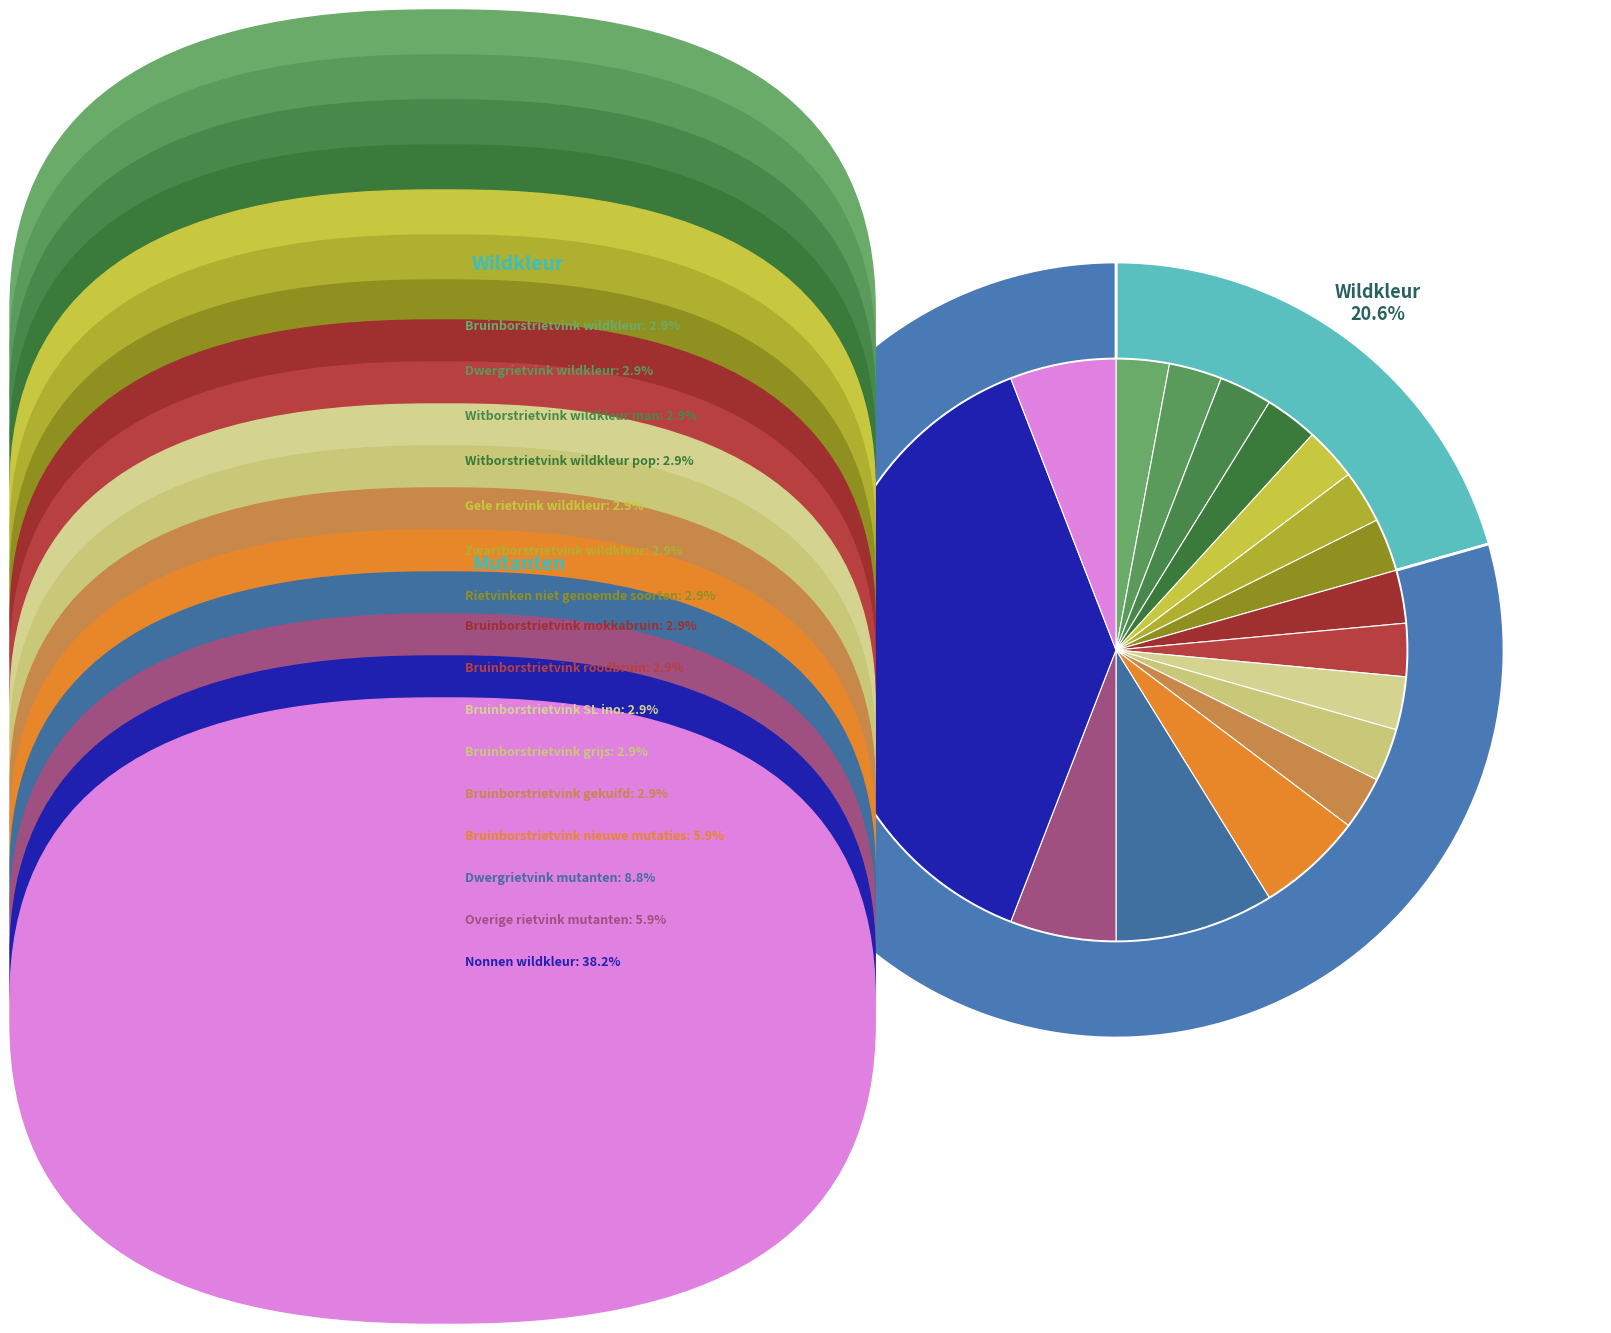

To the nearest percent, what percentage of the pie is Bruinborstrietvink wildkleur?

3%